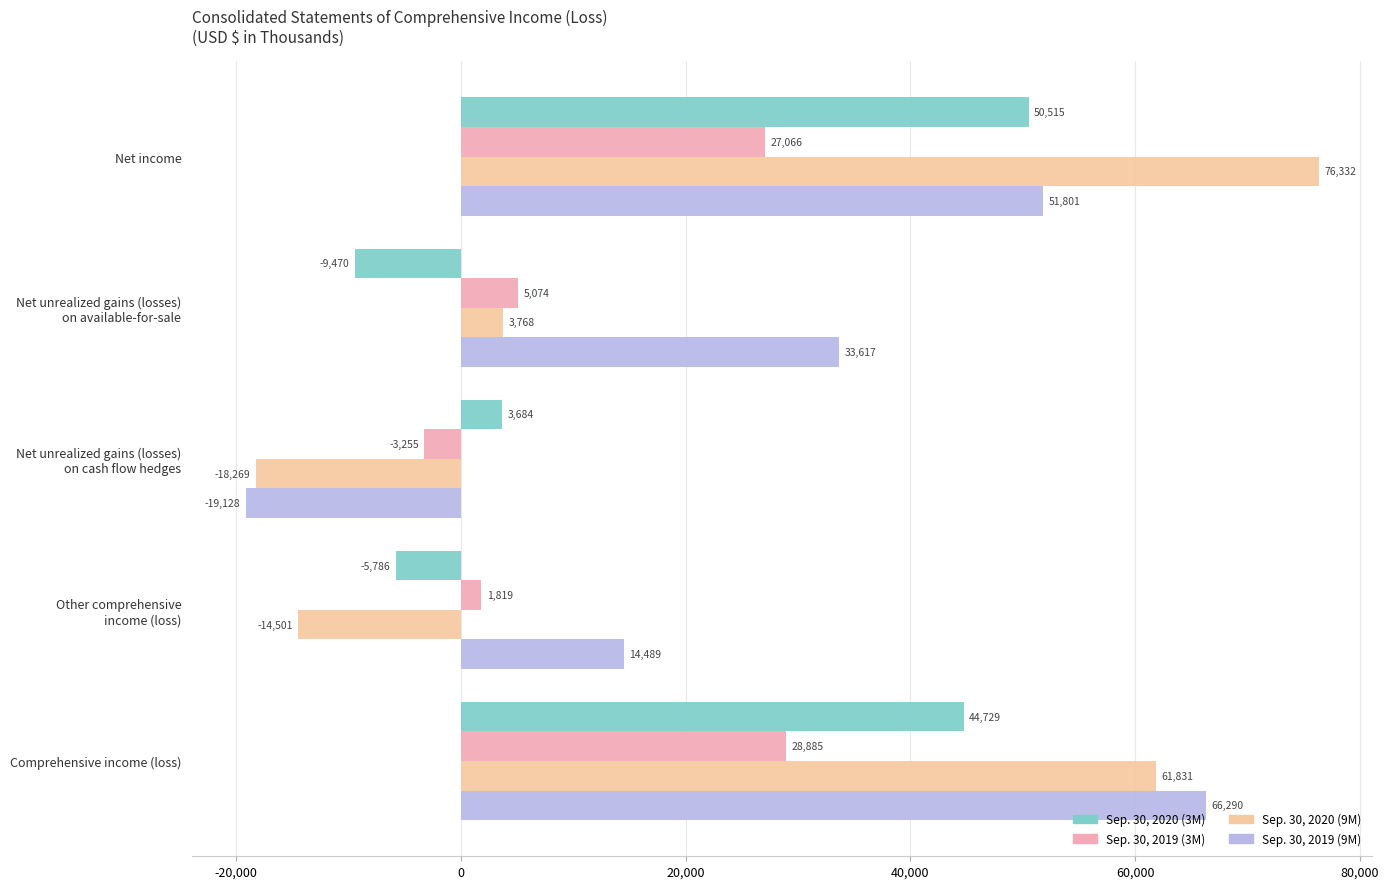

Which series has the largest total across all categories?

Sep. 30, 2019 (9M)